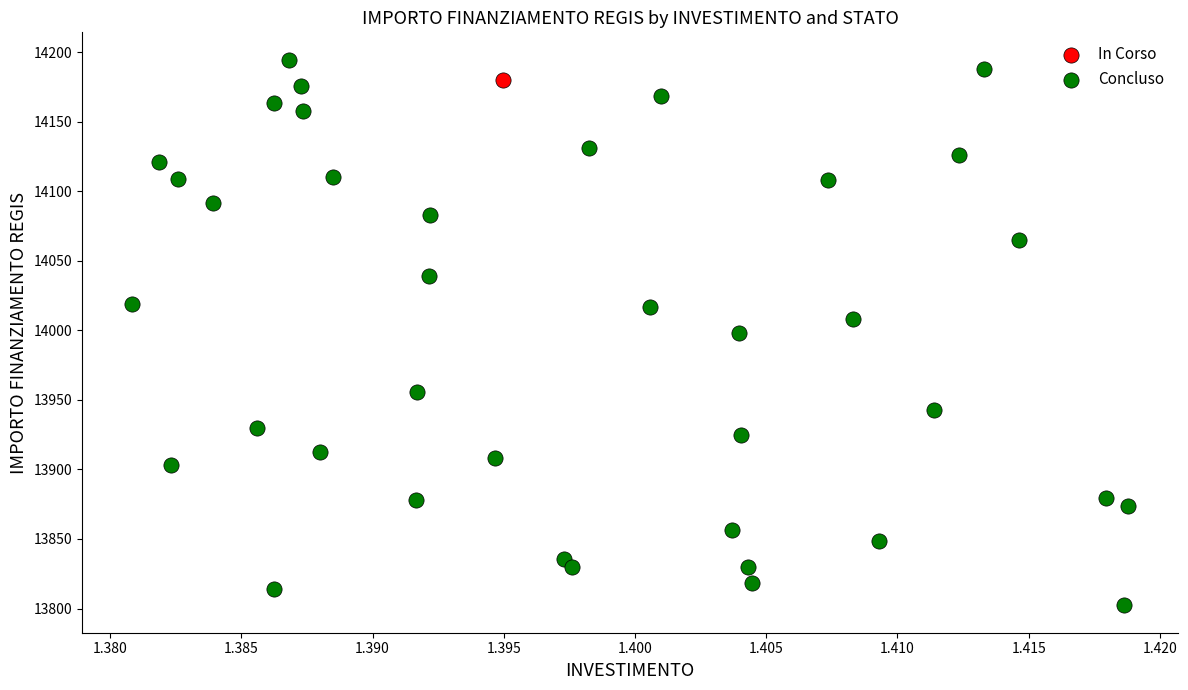

What are all the series names shown in the legend?

In Corso, Concluso